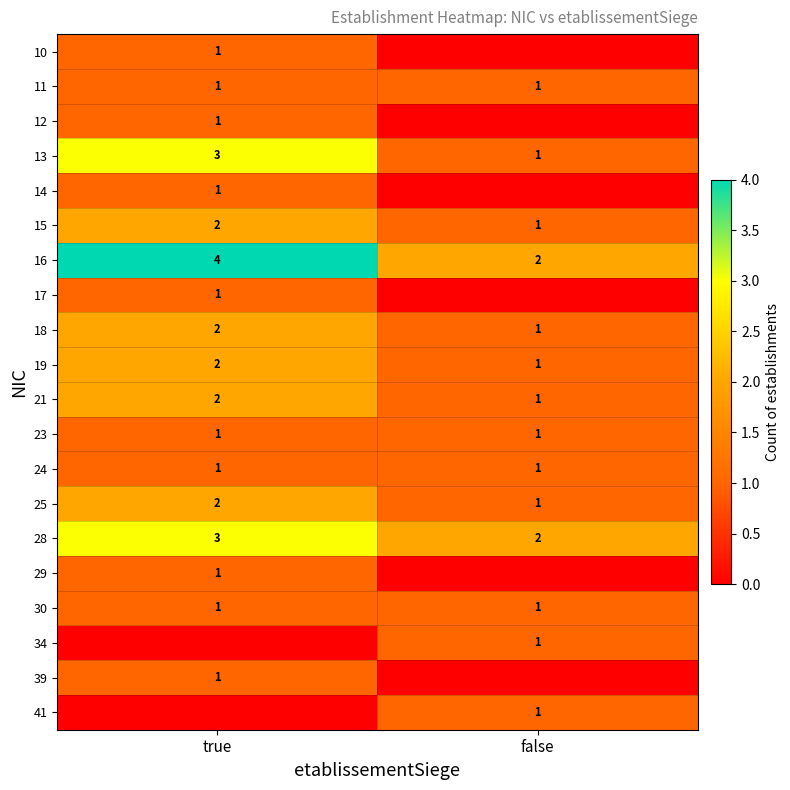

Is the value of 28 at true greater than the value of 24 at true?

Yes